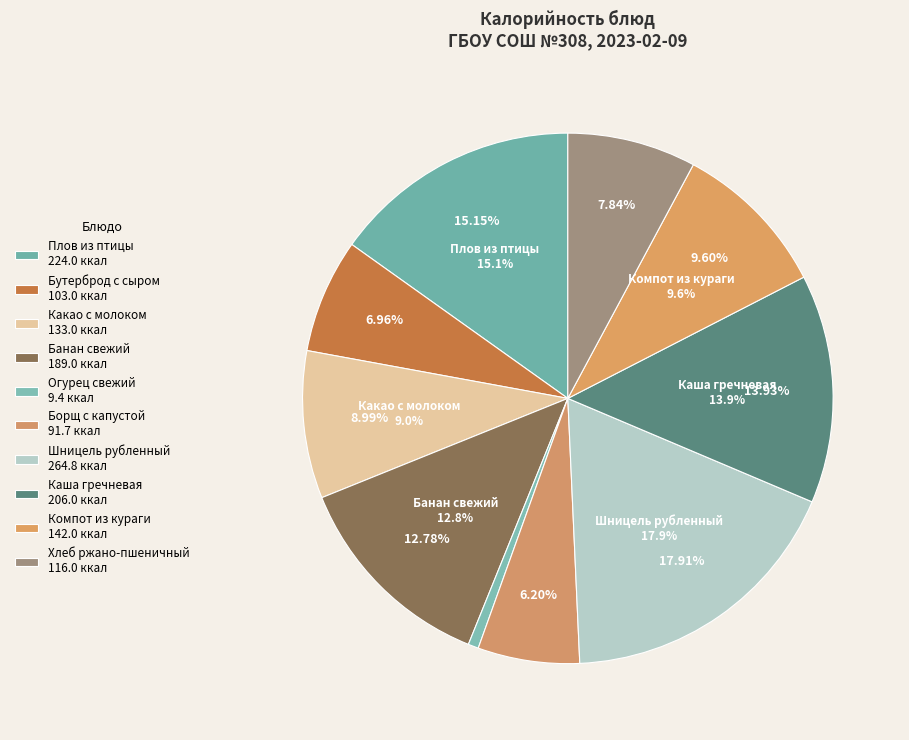

What percentage is the Какао с молоком slice, to the nearest percent?

9%